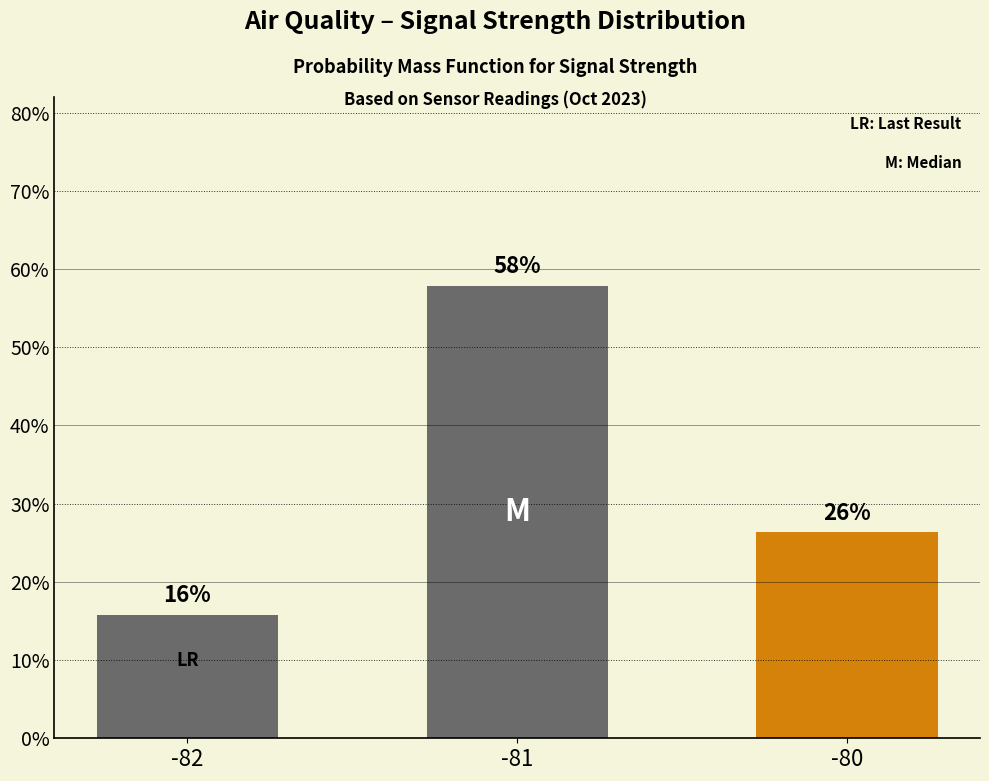

What is the change in value from -82 to -80?

+10.5